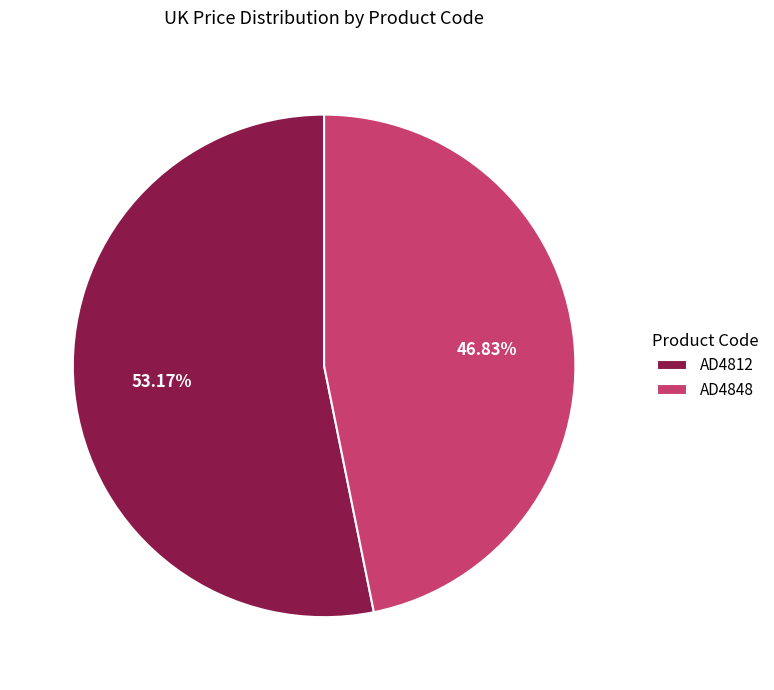

Which category has the smallest portion of the pie?

AD4848